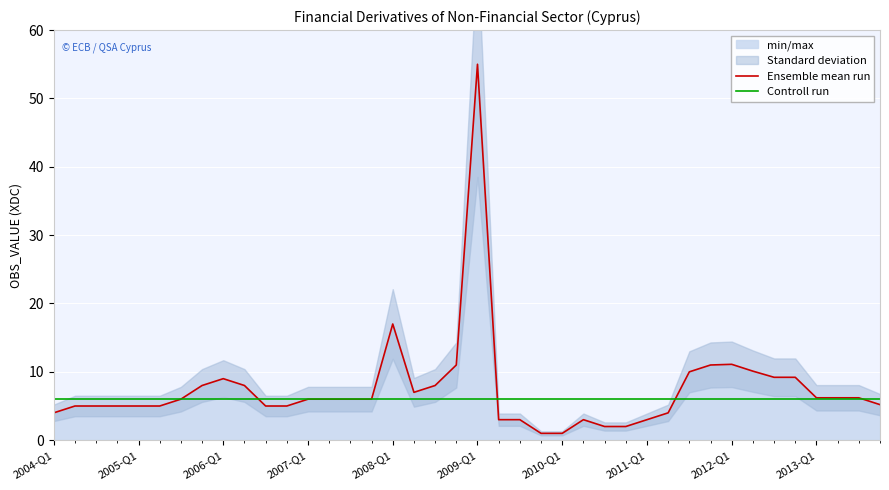

The value of Ensemble mean run at 29 is 4.0. True or false?

True